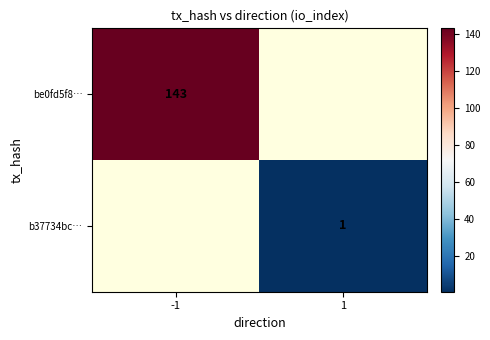

Is it true that be0fd5f8… equals 68 at -1?

False